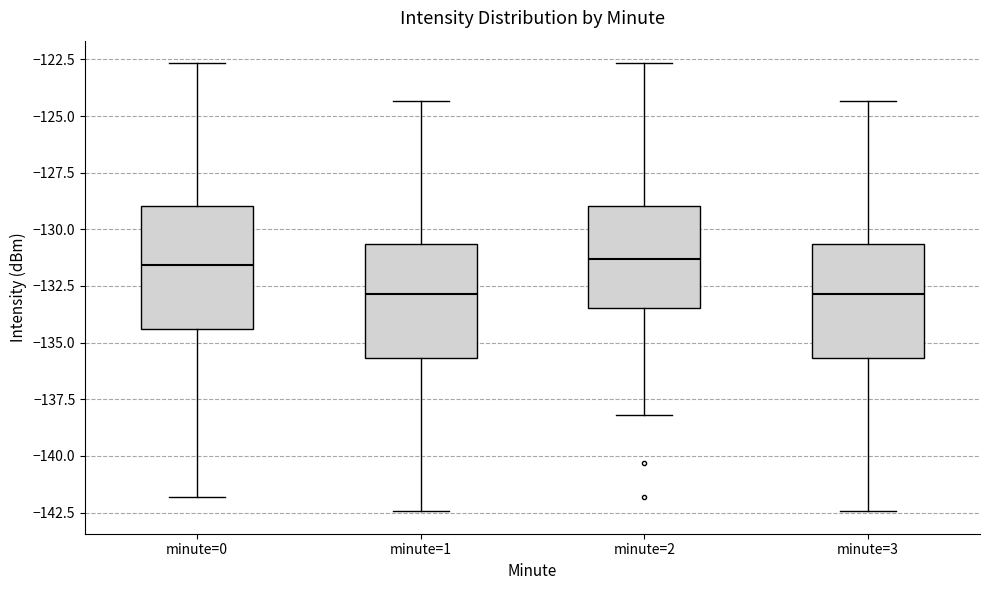

Where does the lower whisker of the box for minute=0 end on the y-axis? The values are not printed on the chart, so give them approximately, as read against the axis.

-142.0